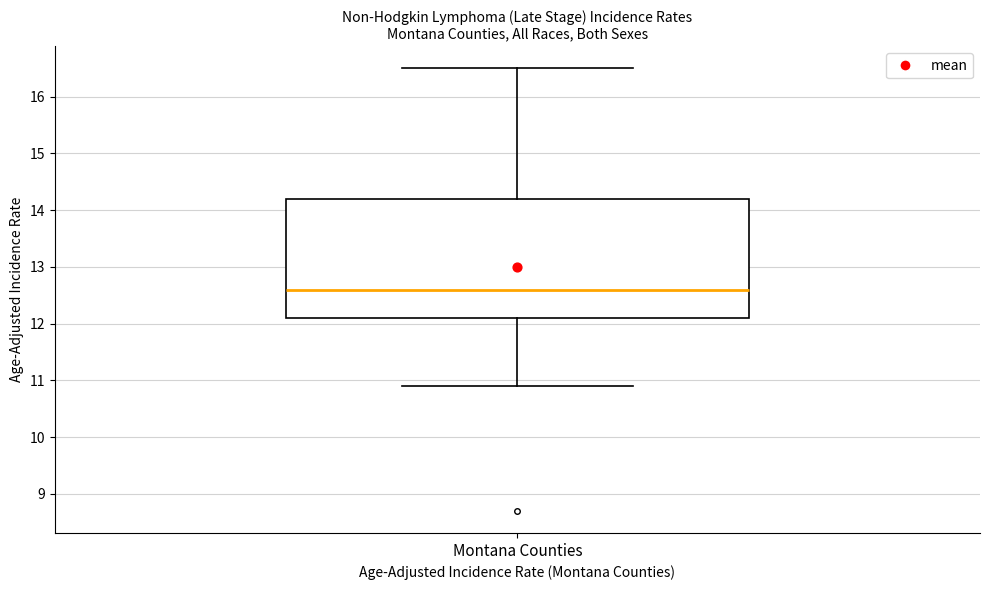

Where is the upper edge of the box for Montana Counties on the y-axis? The values are not printed on the chart, so give them approximately, as read against the axis.

14.2